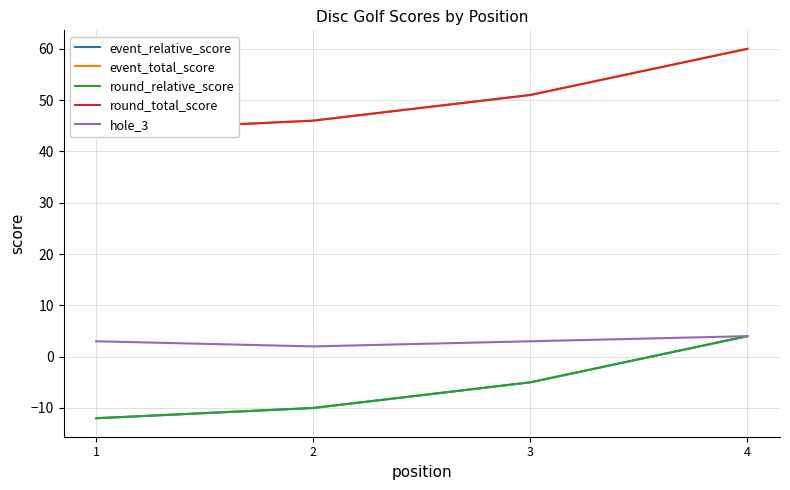

What is the sum of all event_total_score values?

201